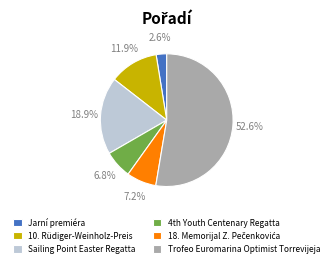

How many slices are in this pie chart?

6